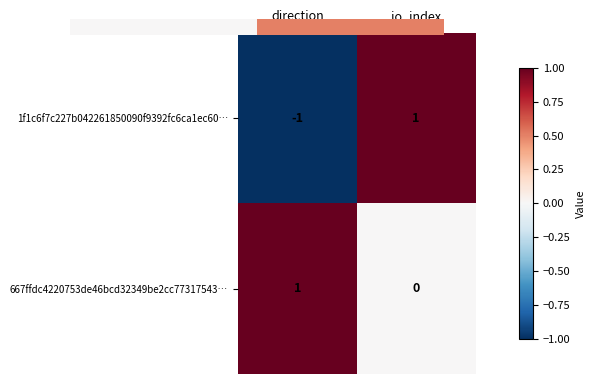

Where is 667ffdc4220753de46bcd32349be2cc77317543… nearest to the value 0?

io_index